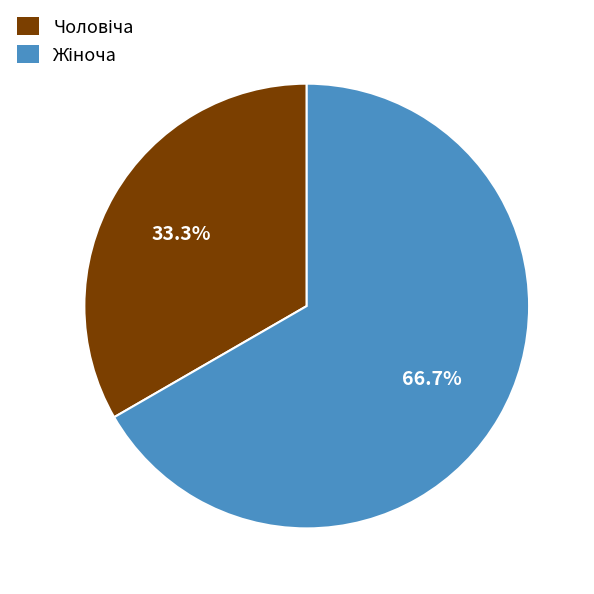

Does any single category account for the majority?

Yes